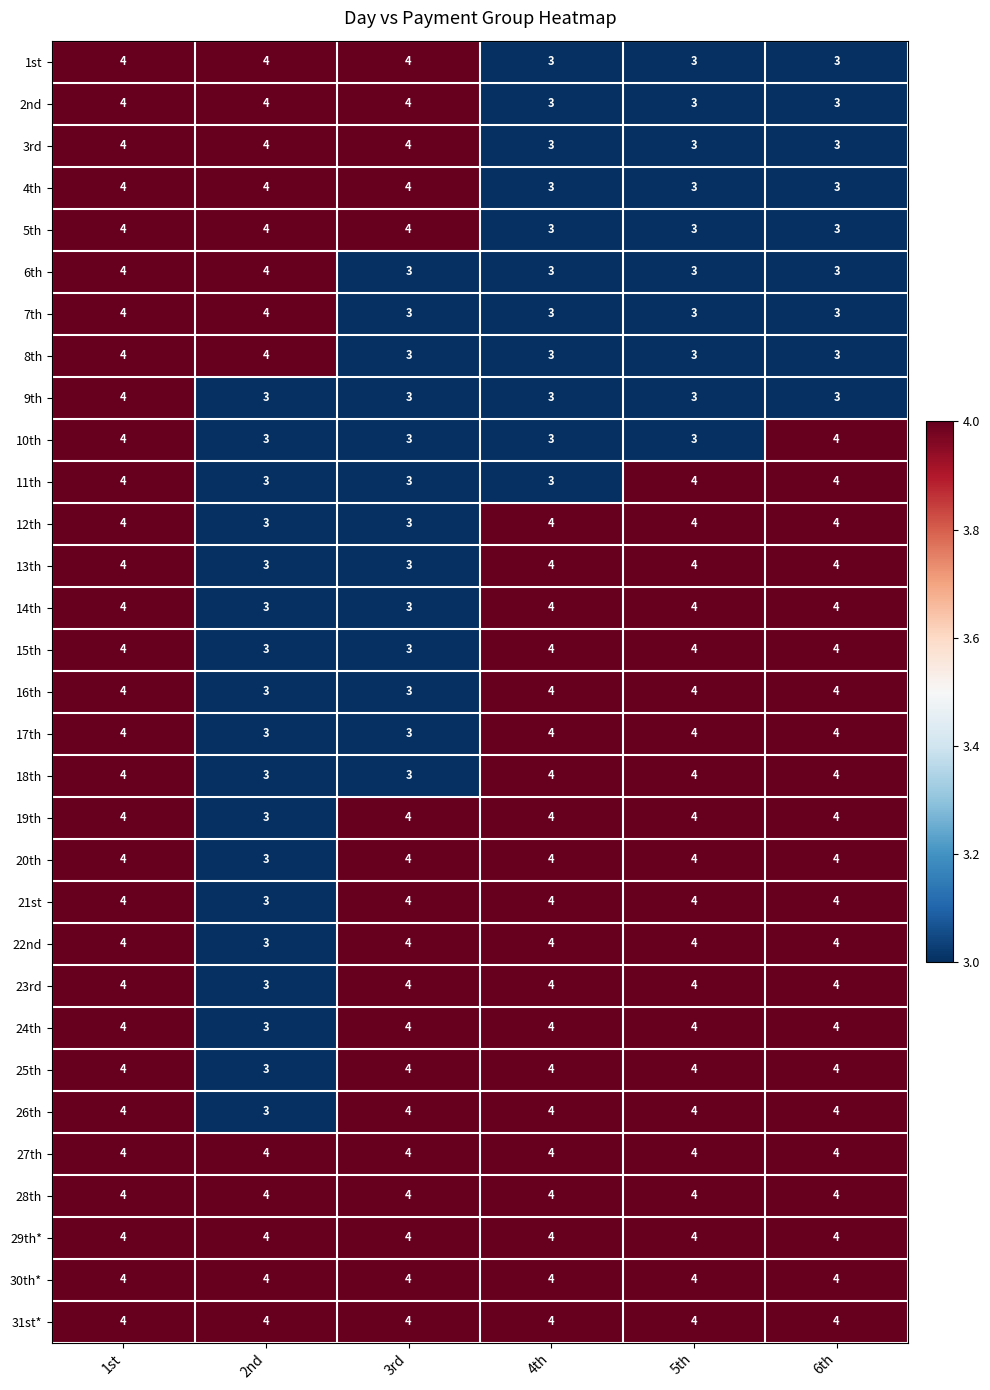

What is the maximum value shown in the chart?

4